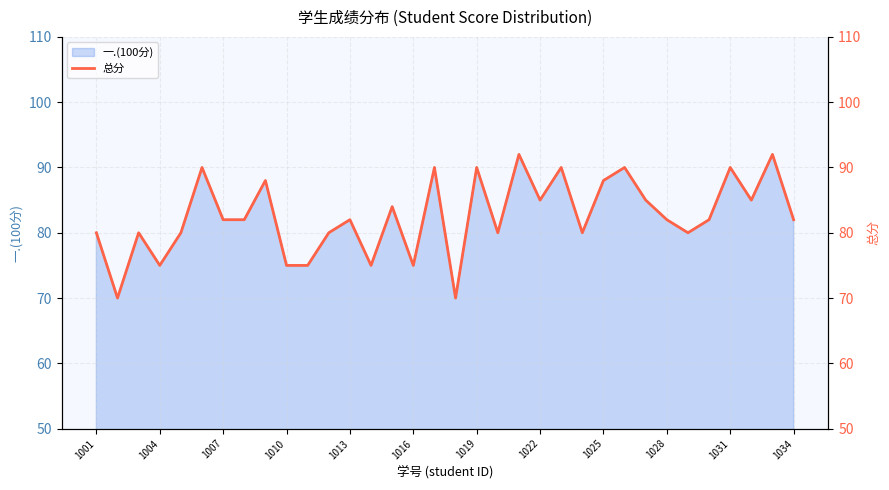

What is the highest value of the 一.(100分) series?

92